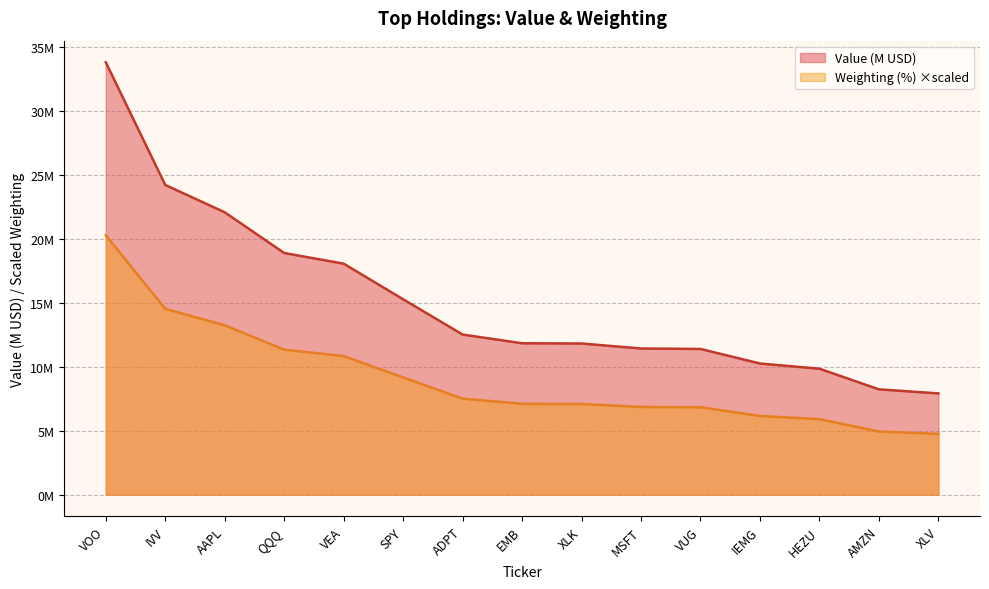

Where is Value nearest to the value 20?

QQQ